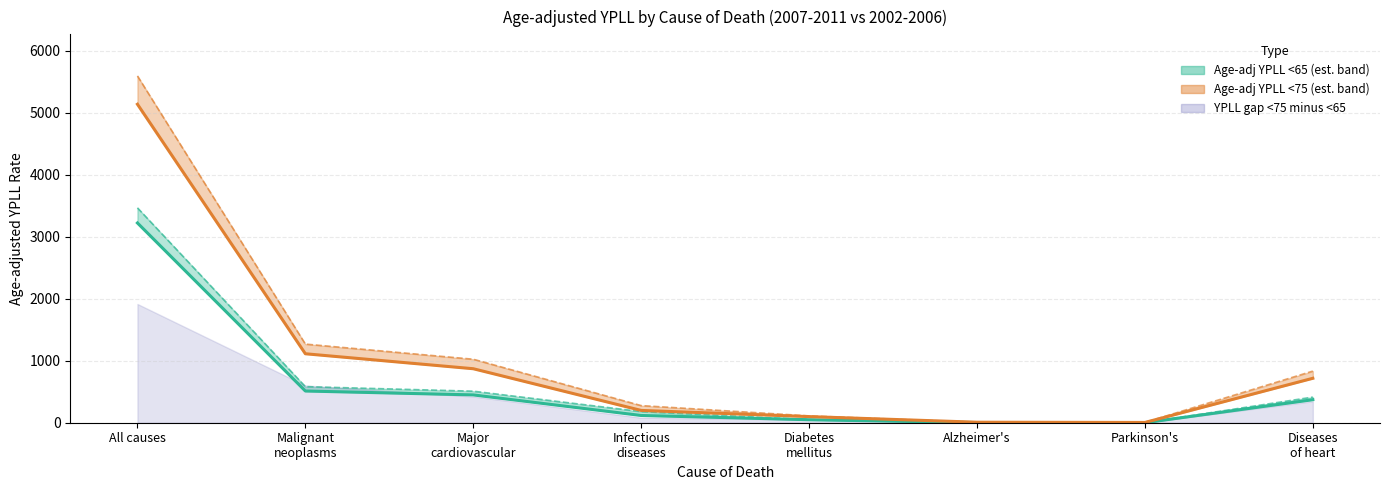

List the labels in order of Age-adj YPLL <75 (2002-2006) value, largest first.

All causes, Malignant
neoplasms, Major
cardiovascular, Diseases
of heart, Infectious
diseases, Diabetes
mellitus, Alzheimer's, Parkinson's